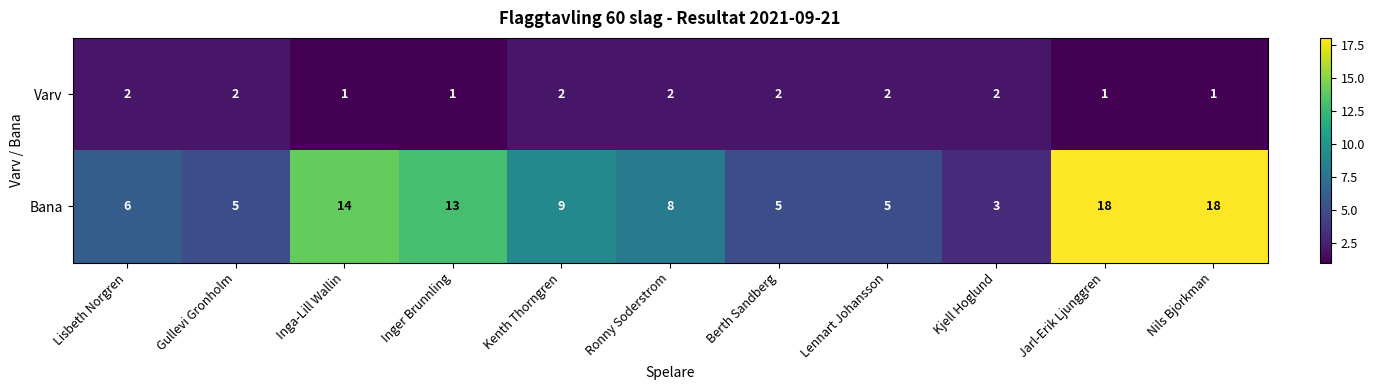

List the series in order of their overall mean, lowest first.

Varv, Bana